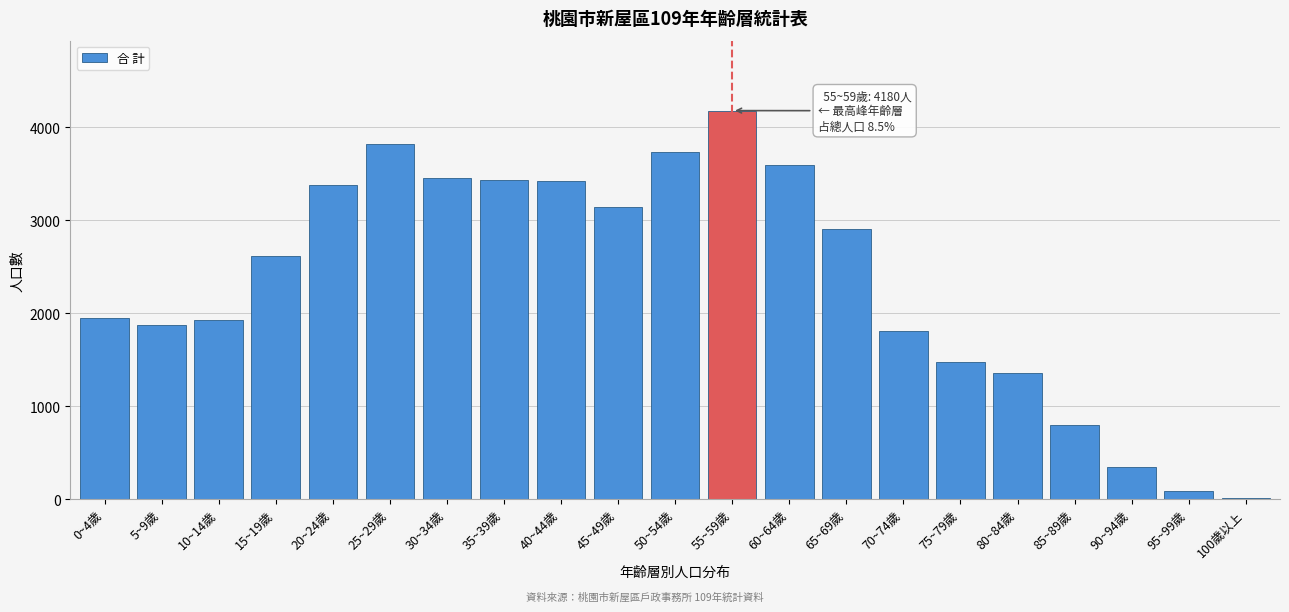

What is the sum of all values?

49333